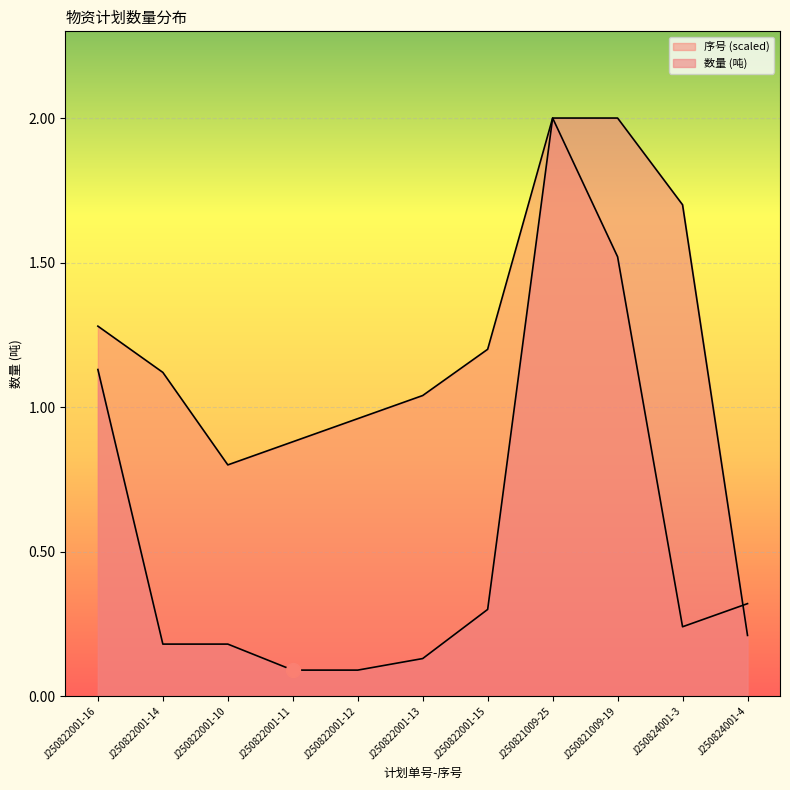

How many lines are shown in the chart?

2